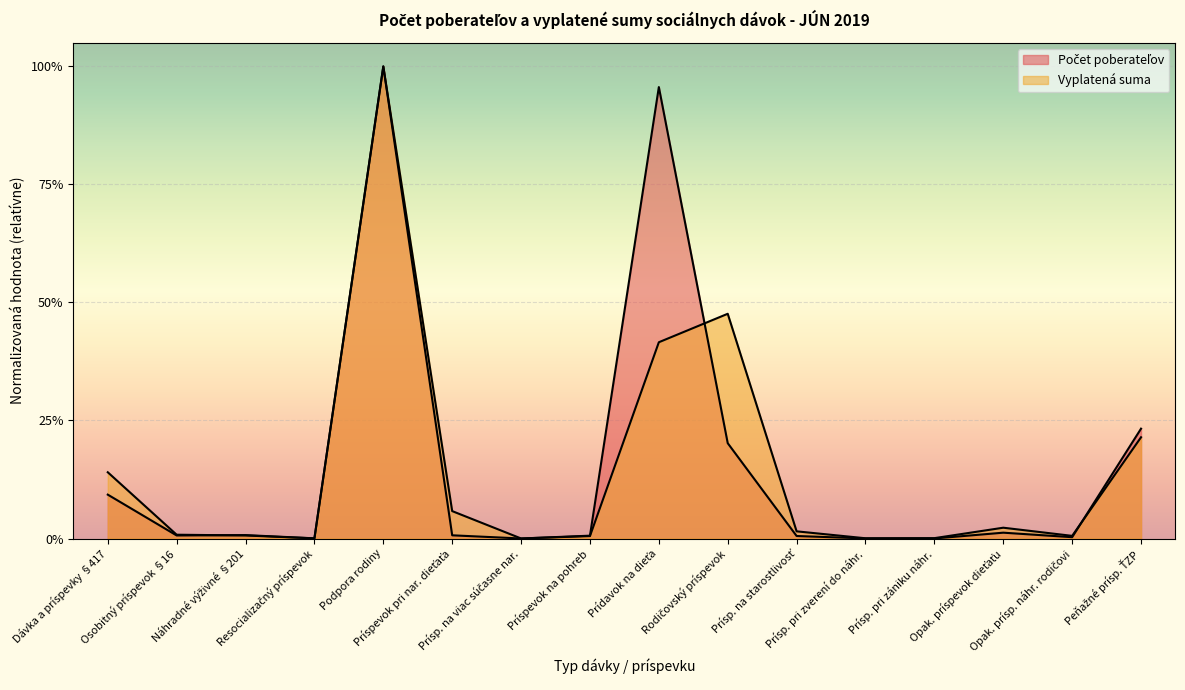

Is the value of Vyplatená suma at Opak. prísp. náhr. rodičovi greater than the value of Počet poberateľov at Prísp. pri zverení do náhr.?

Yes